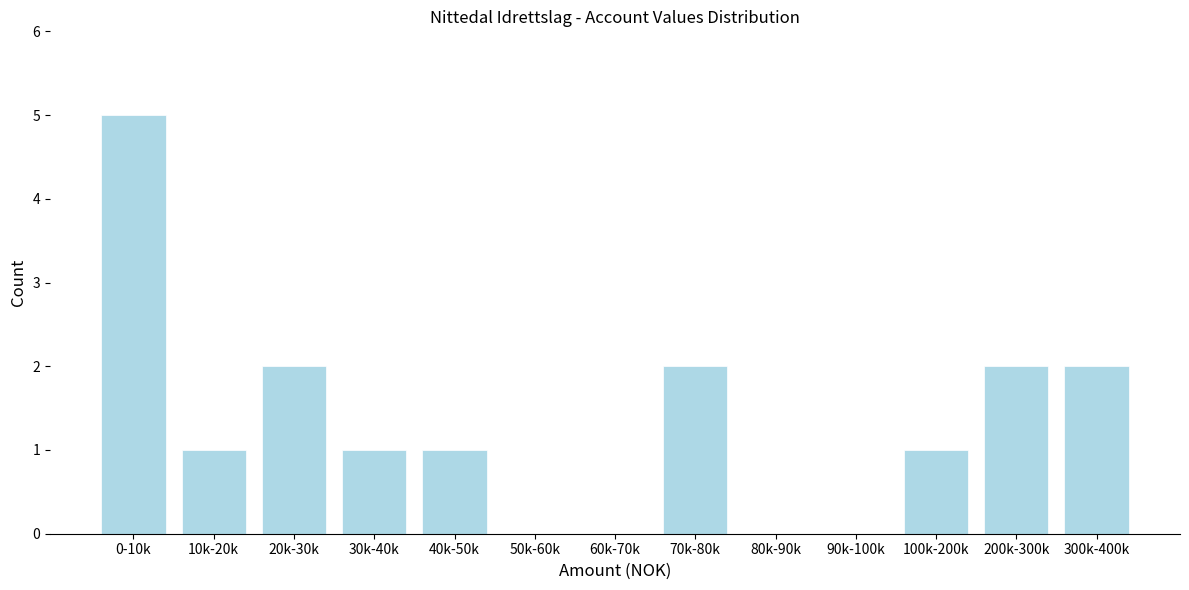

Reading left to right, extract all data points from this chart.

0-10k=5	10k-20k=1	20k-30k=2	30k-40k=1	40k-50k=1	50k-60k=0	60k-70k=0	70k-80k=2	80k-90k=0	90k-100k=0	100k-200k=1	200k-300k=2	300k-400k=2